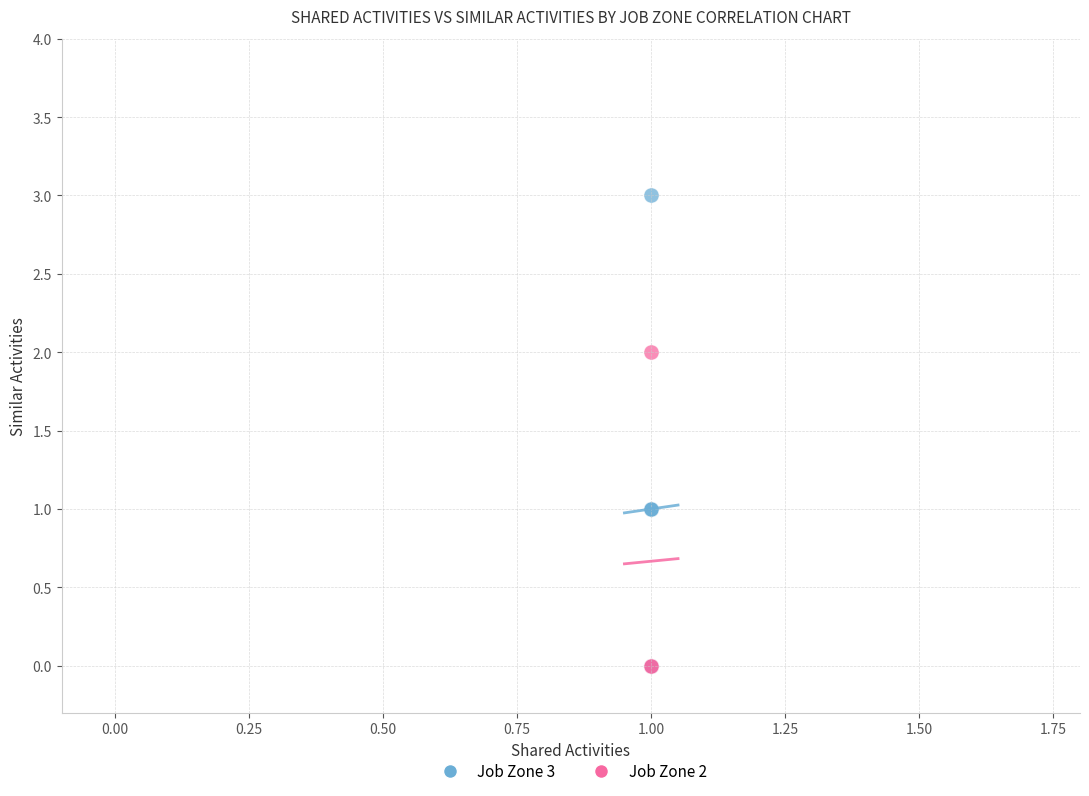

Which series has the largest Y range (max minus min)?

Job Zone 3